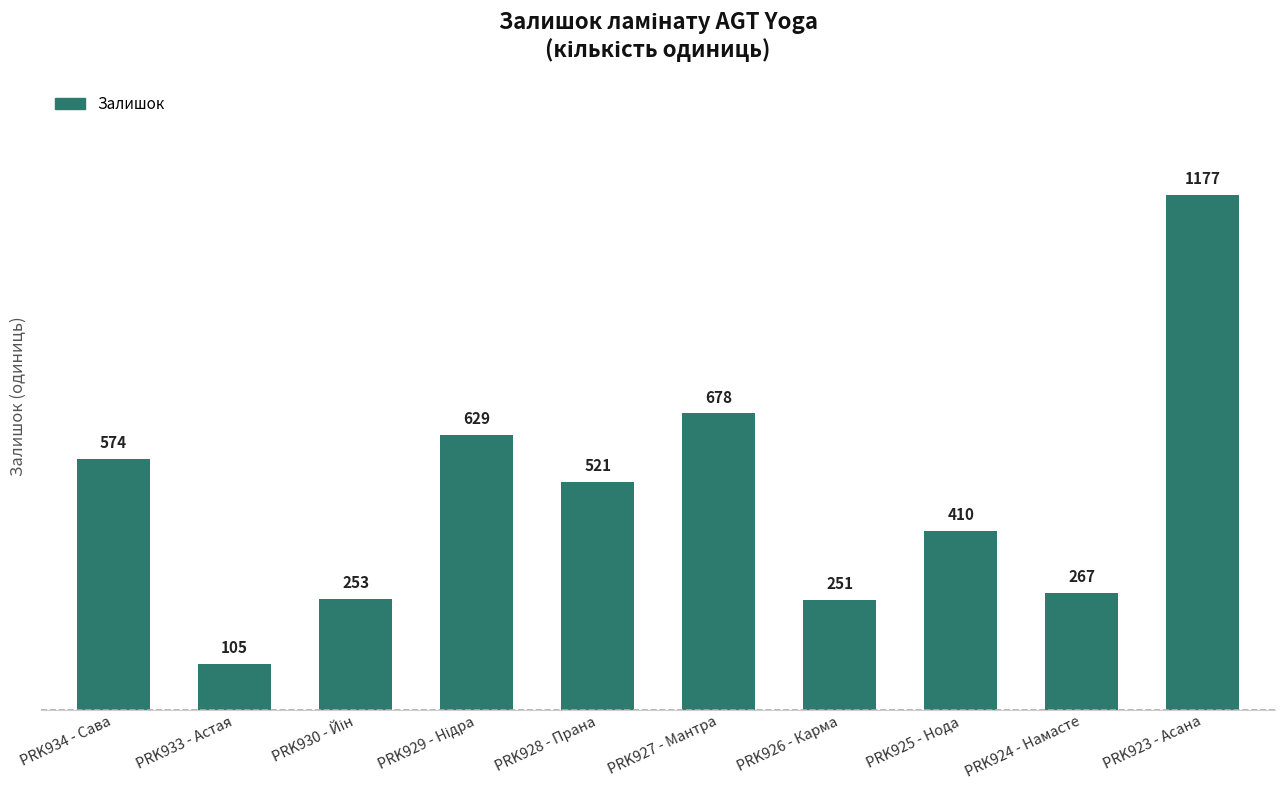

What is the label of the 1st bar from the right?

PRK923 - Асана